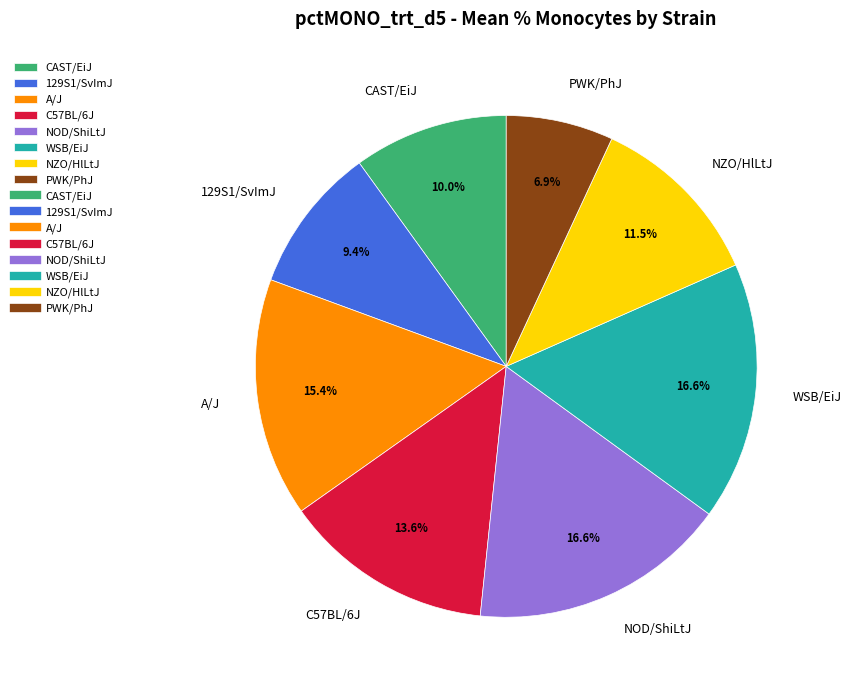

What is the ratio of the value at C57BL/6J to the value at WSB/EiJ?

0.8